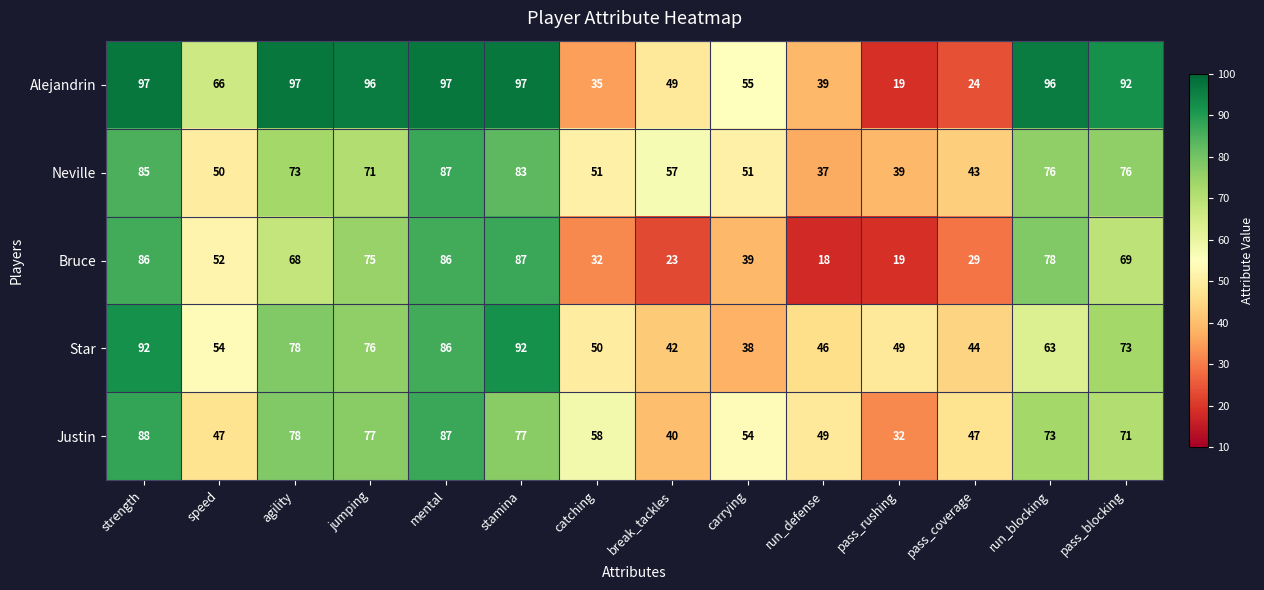

Which series has the widest spread of values?

Alejandrin